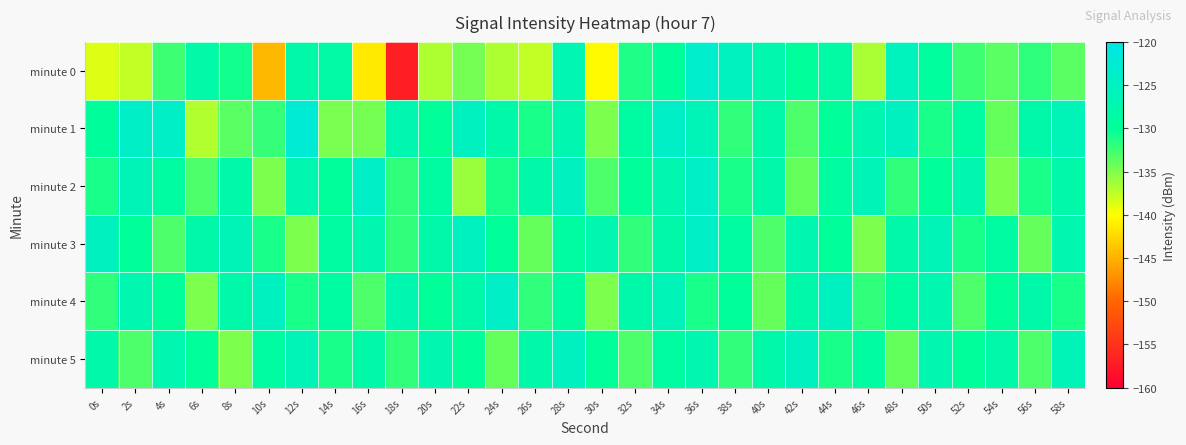

What is the greatest value displayed?

-122.3